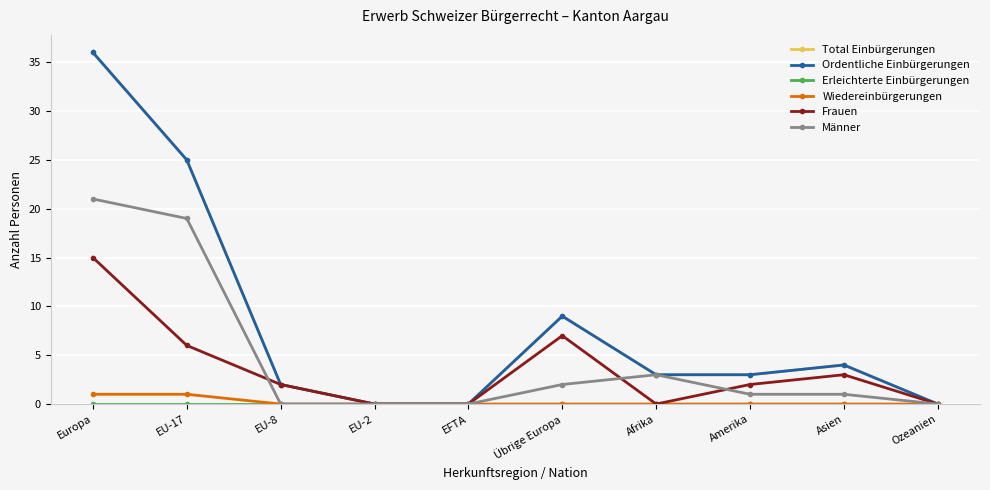

List the series in order of their peak value, highest first.

Total Einbürgerungen, Ordentliche Einbürgerungen, Männer, Frauen, Wiedereinbürgerungen, Erleichterte Einbürgerungen